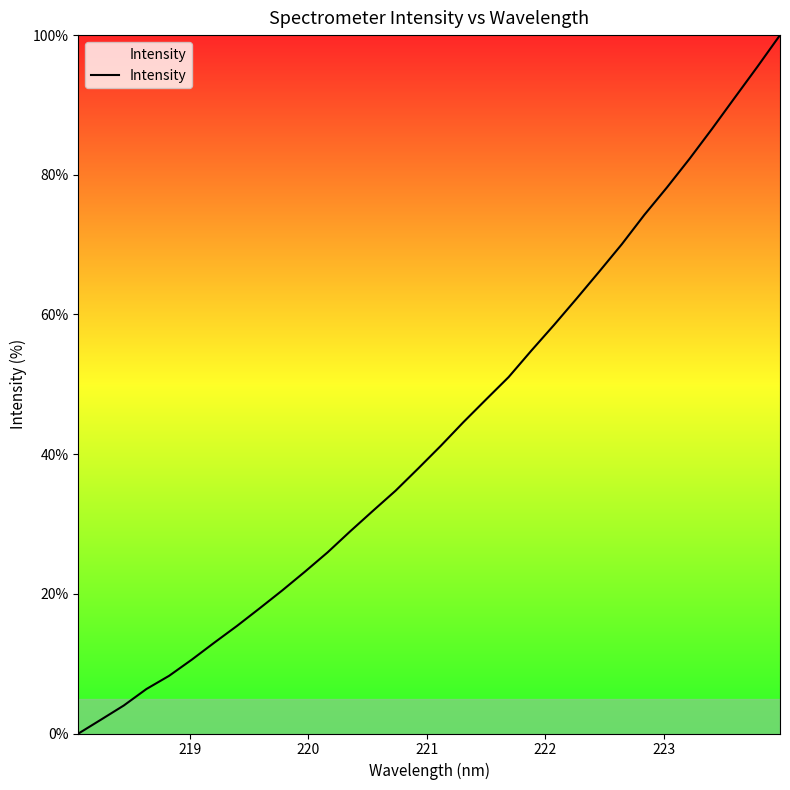

Does the chart display data point markers on the line(s)?

No